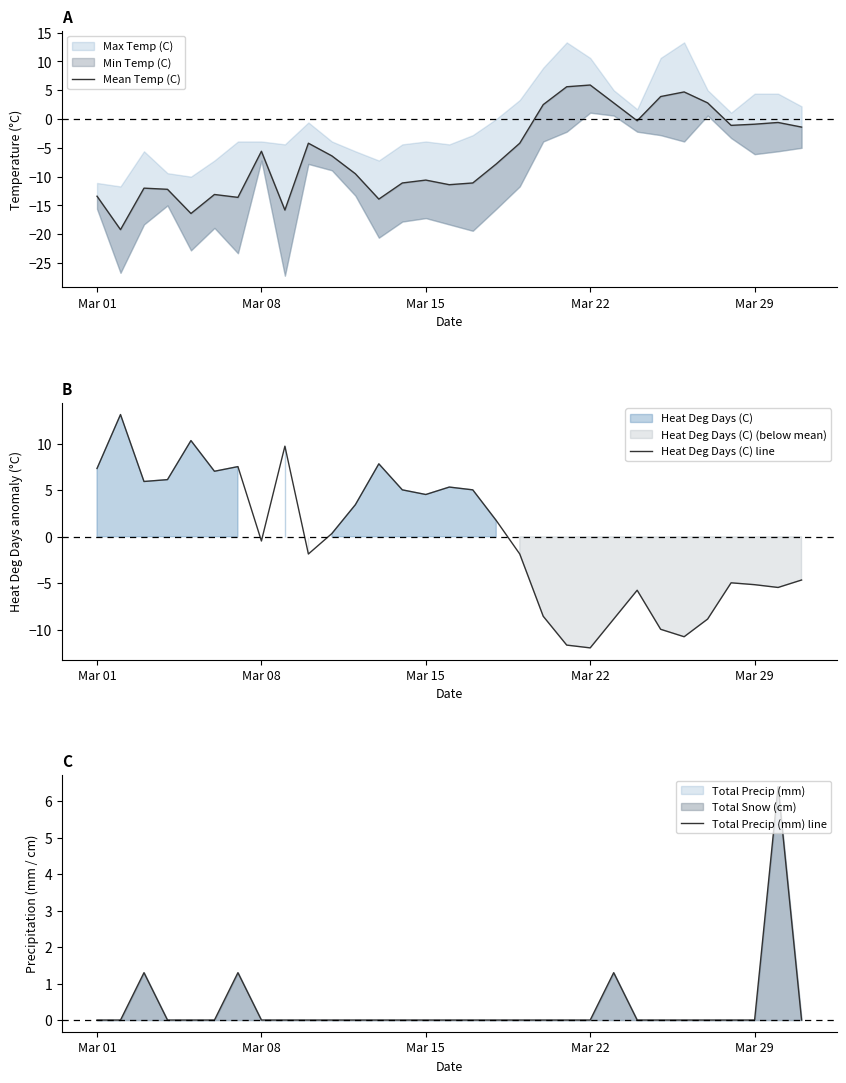

True or false: Heat Deg Days (C) line has a value of -10.8 at 25.

True